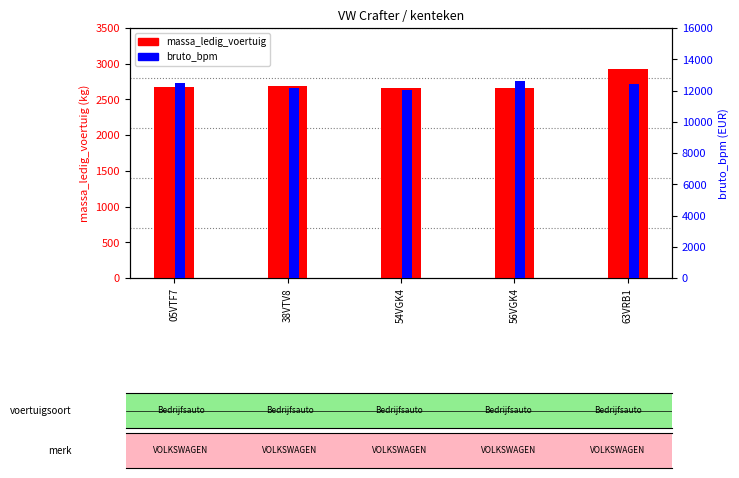

How many categories are shown in the chart?

5